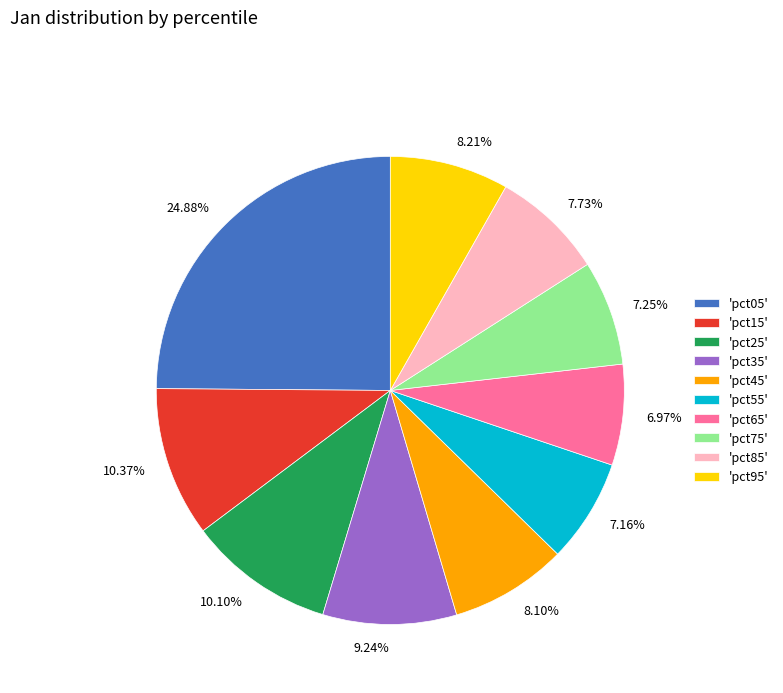

Does any single category account for the majority?

No